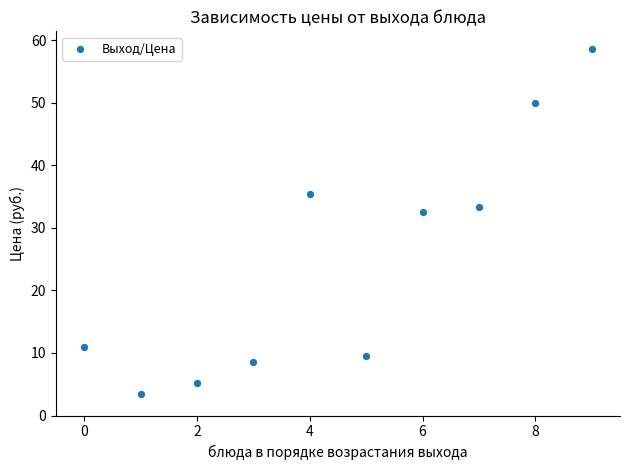

What is the range of Y values (max minus min)?

55.2